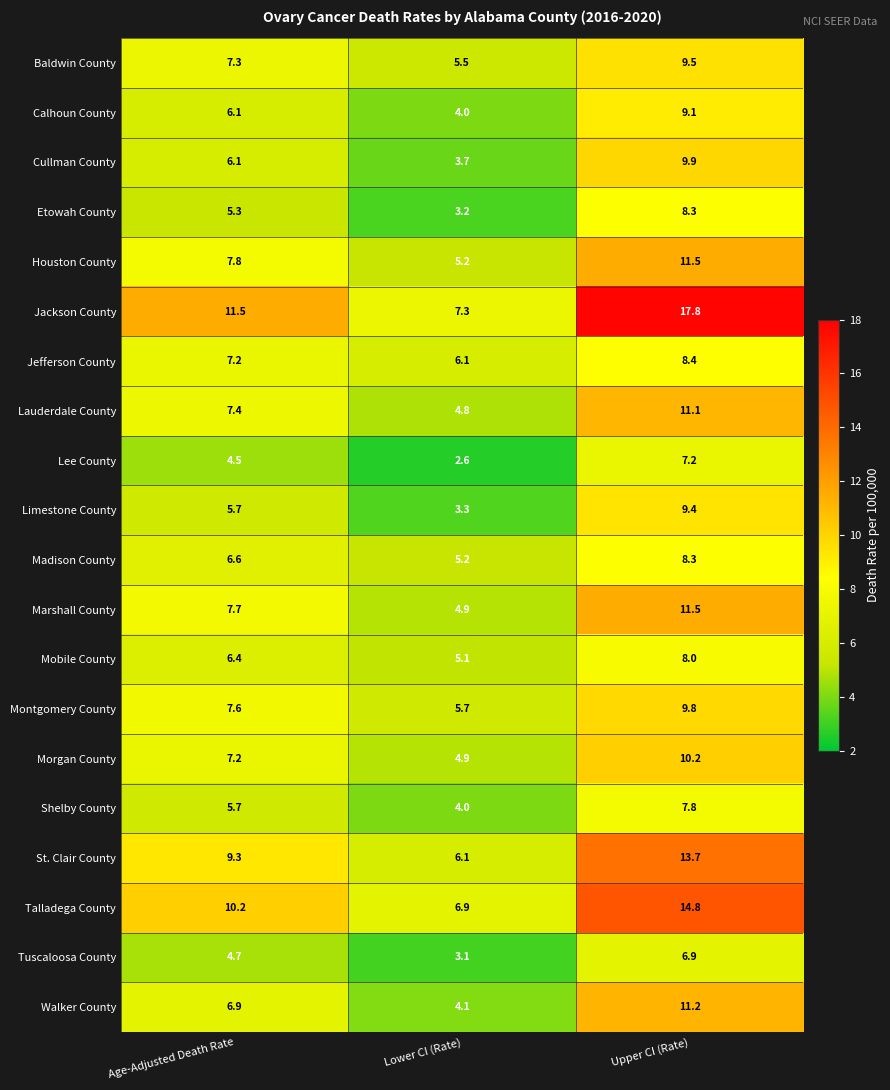

At which category does the chart reach its minimum across all series?

Lower CI (Rate)